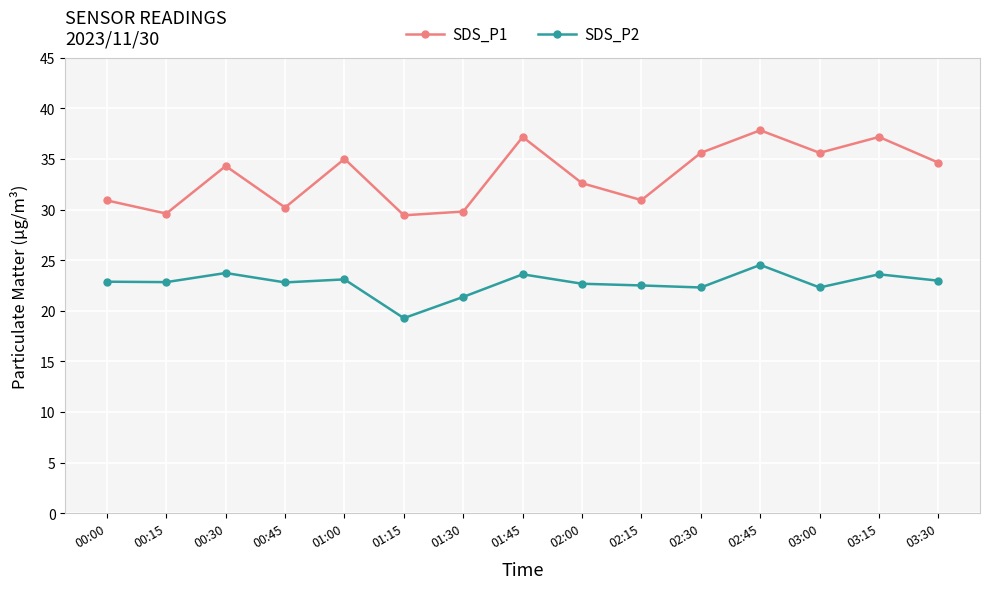

Is the value of SDS_P2 at 02:30 greater than the value of SDS_P1 at 01:45?

No